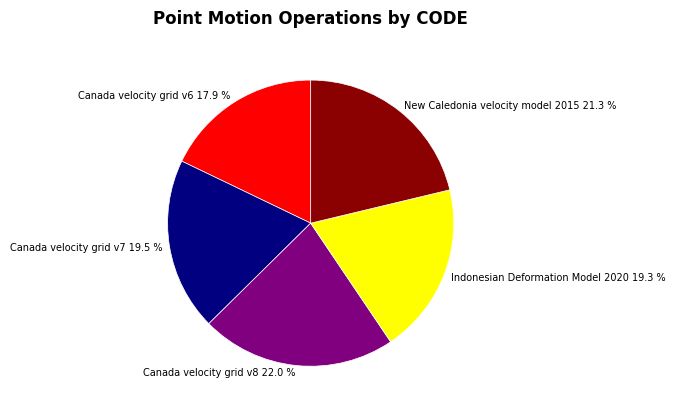

Combined, what portion of the pie is Canada velocity grid v6 and Indonesian Deformation Model 2020?

37.2%